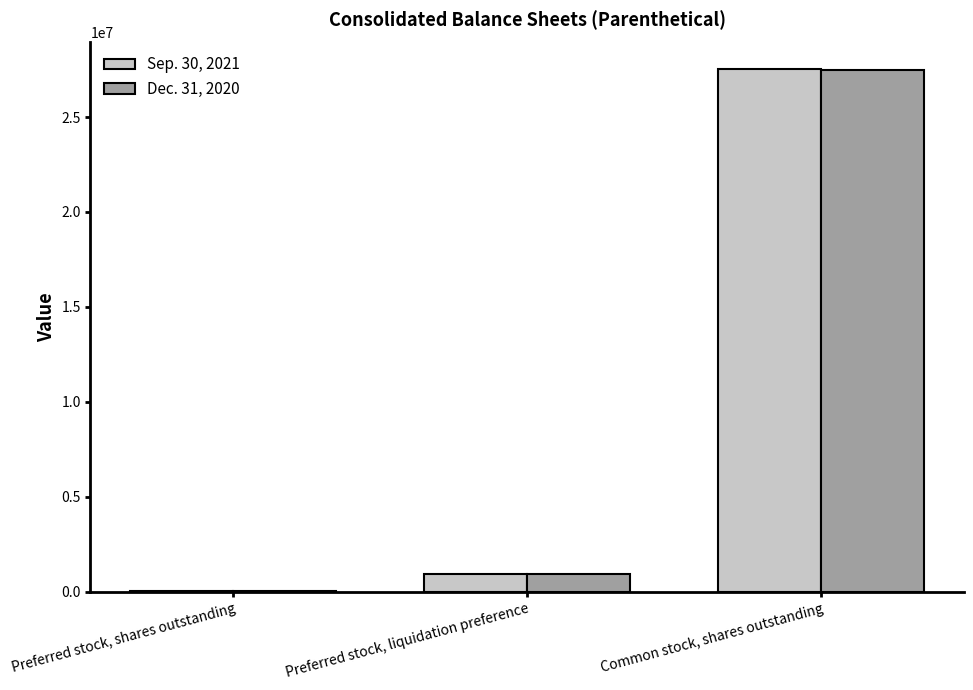

Count the number of data series in this chart.

2